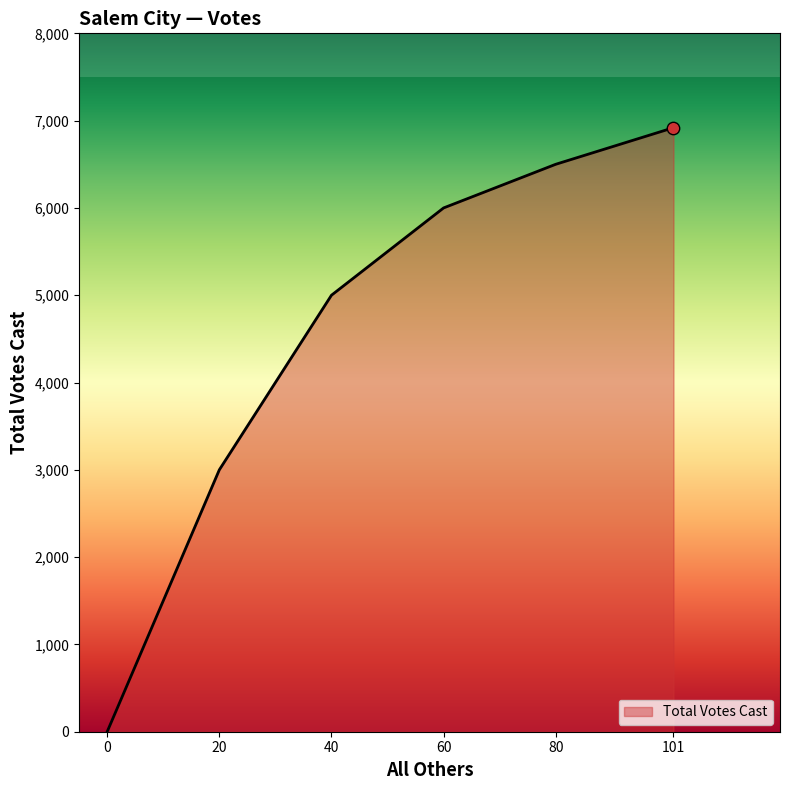

What is the ratio of the value at 40 to the value at 101?

0.7